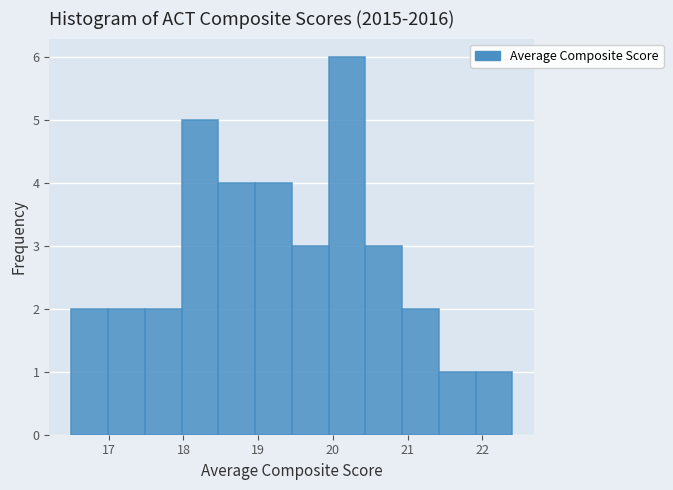

What is the height of the bar covering 20.4 to 20.9 on the x-axis? Neither the bar edges nor the heights are printed on the chart, so give them approximately, as read against the axes.

3